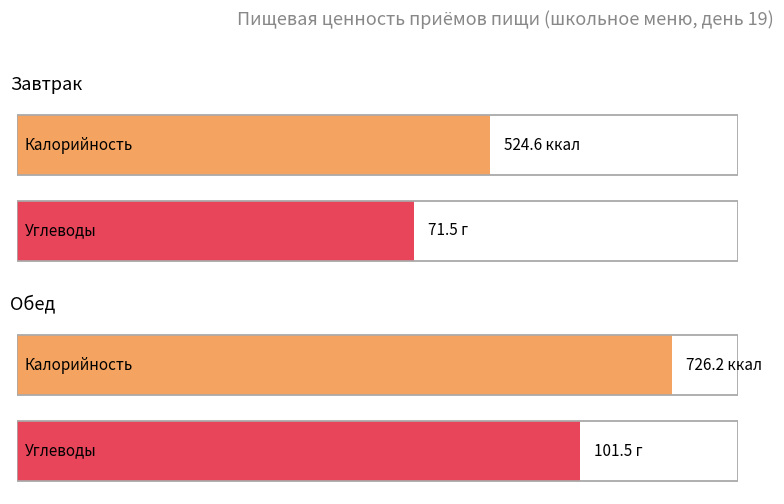

The Углеводы series shows 102.5 at Итого за завтрак. True or false?

False